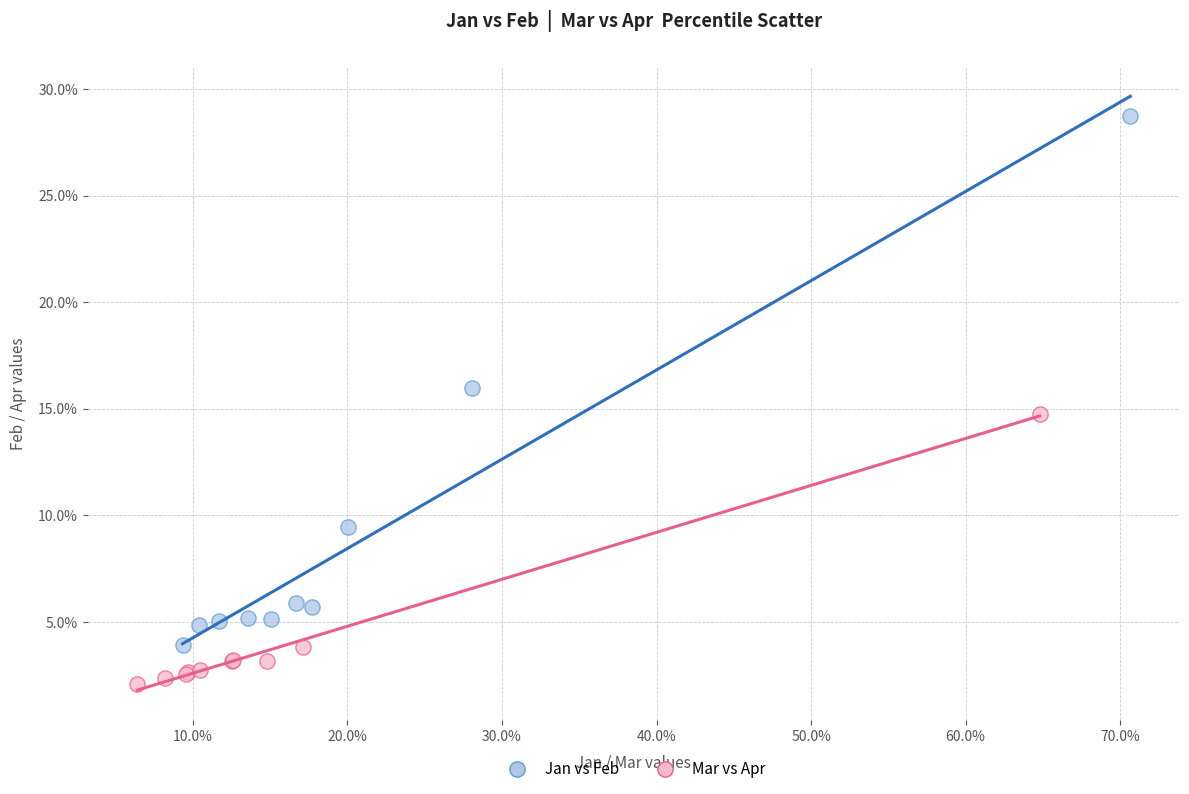

Which series reaches the minimum Y coordinate?

Mar vs Apr